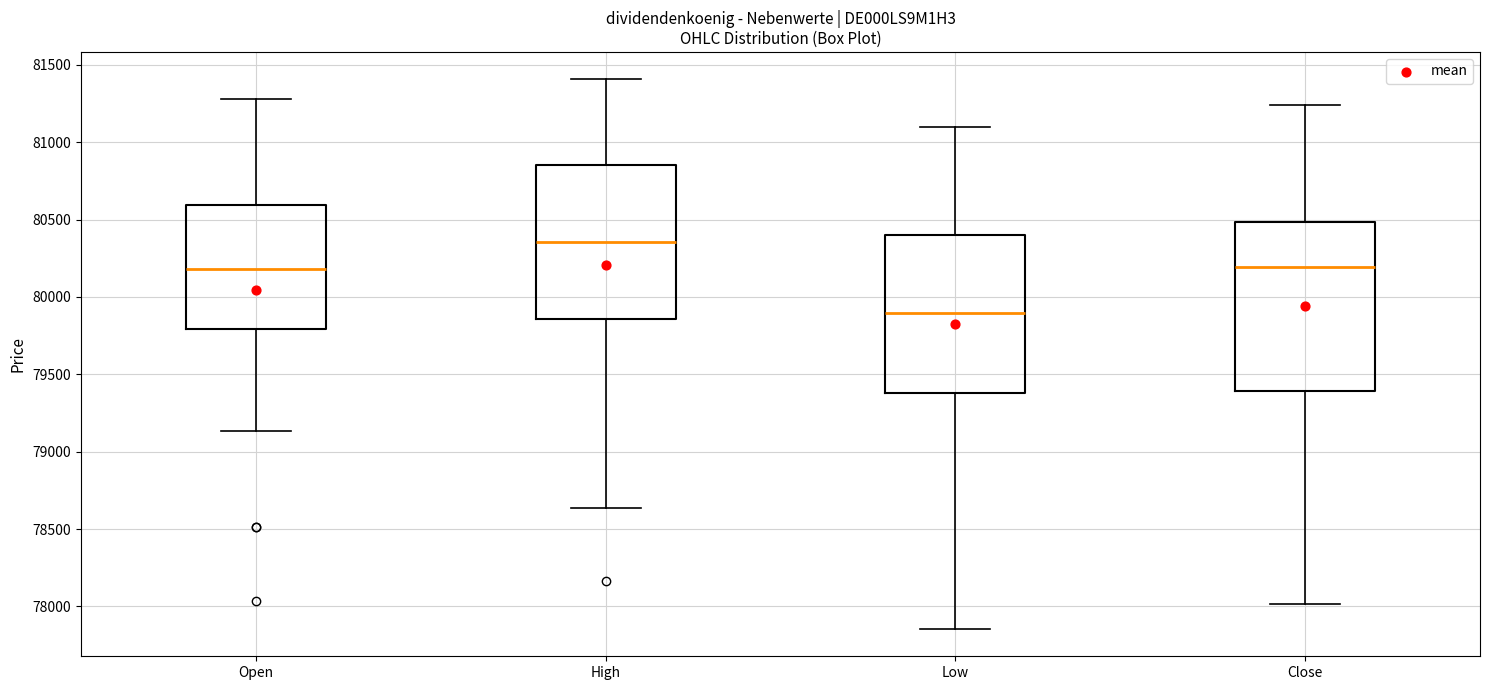

Where does the upper whisker of the box for Close end on the y-axis? The values are not printed on the chart, so give them approximately, as read against the axis.

81250